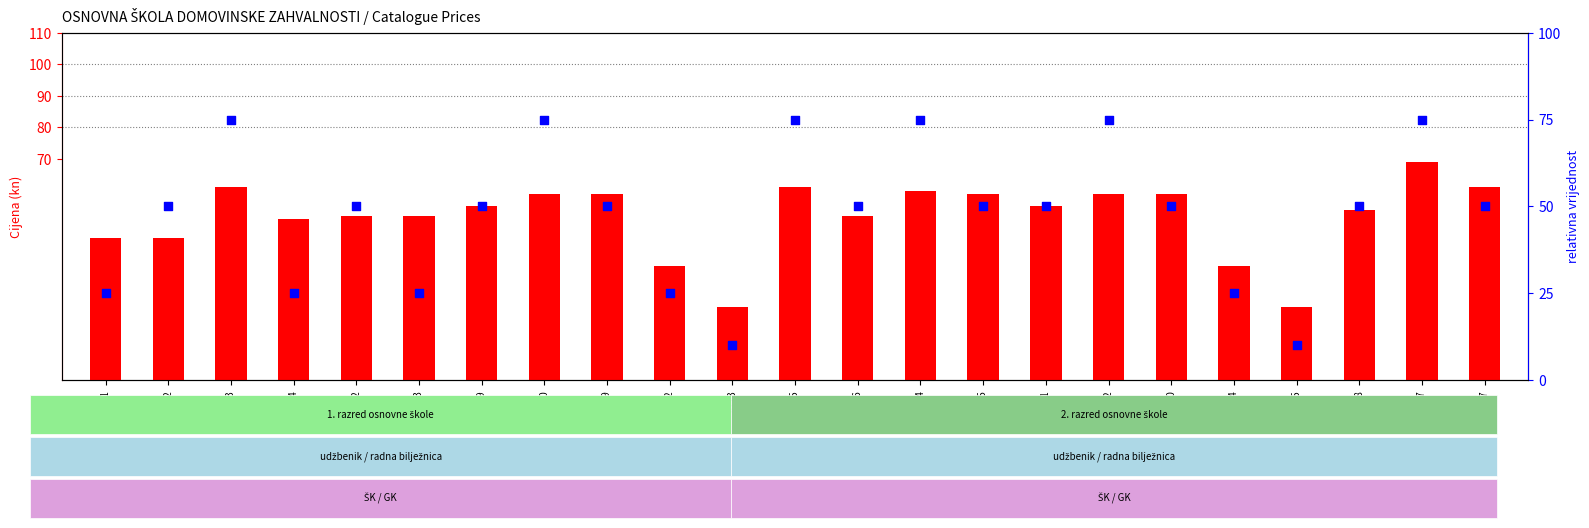

At how many categories does at least one series exceed 47?

18